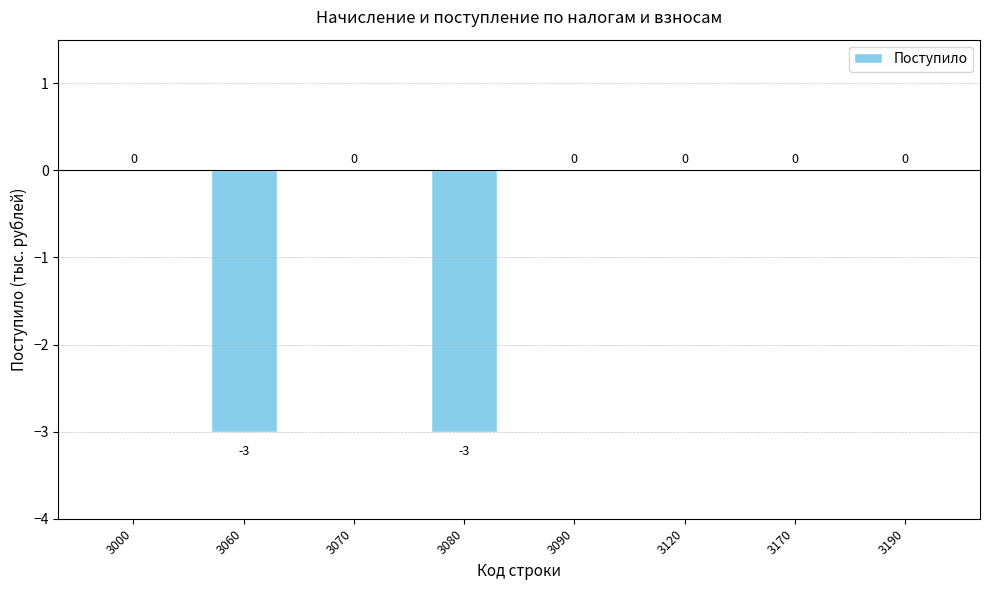

How many values are between 0 and 1?

6